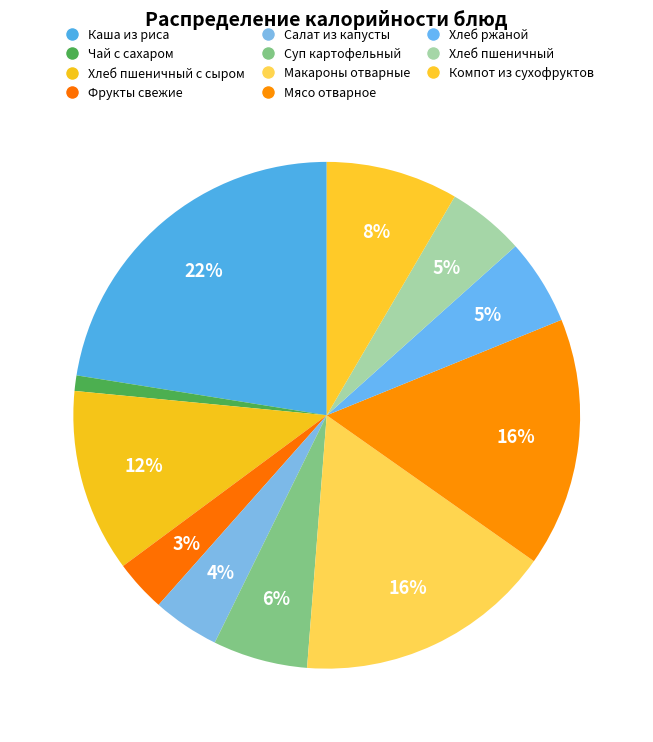

How many segments does this pie chart have?

11